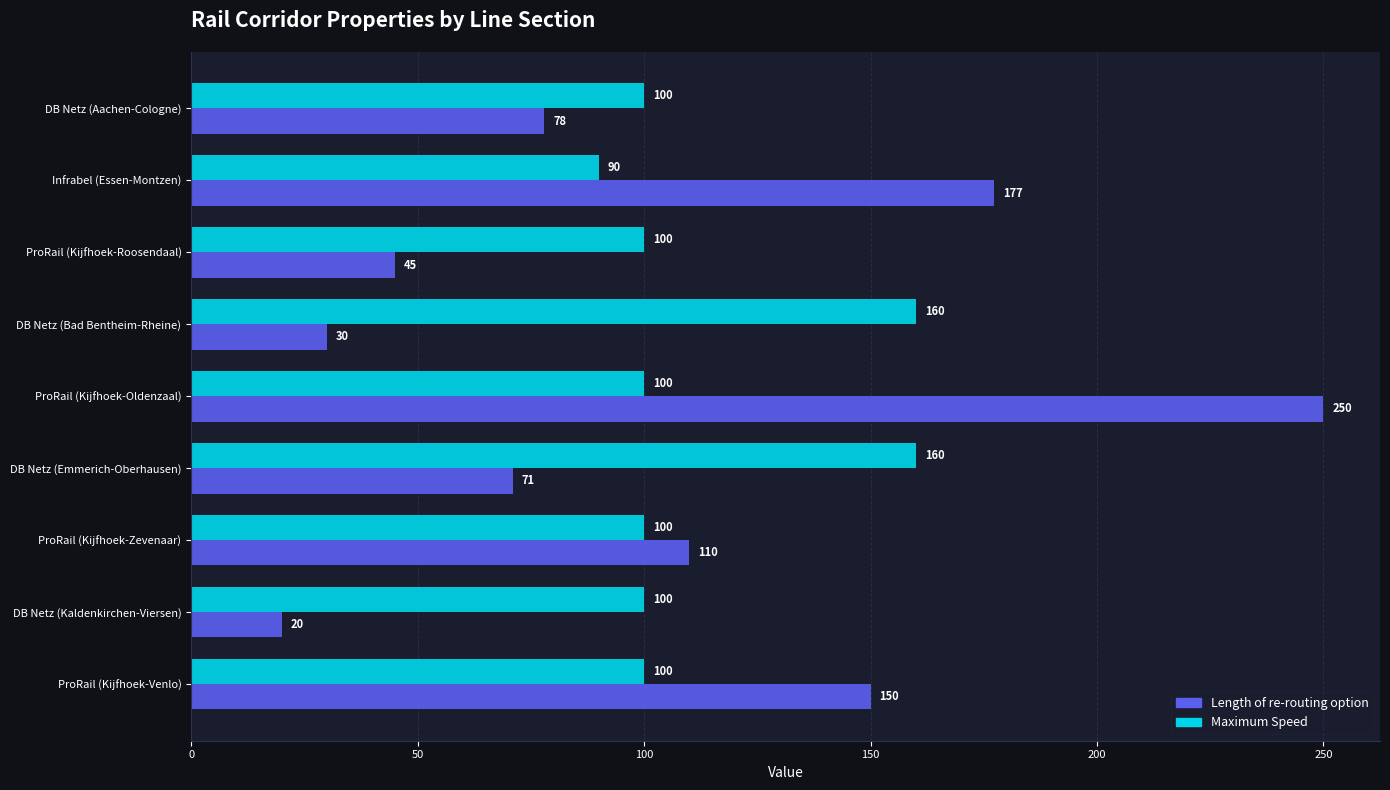

Which category has the lowest value in the Maximum Speed series?

Infrabel (Essen-Montzen)